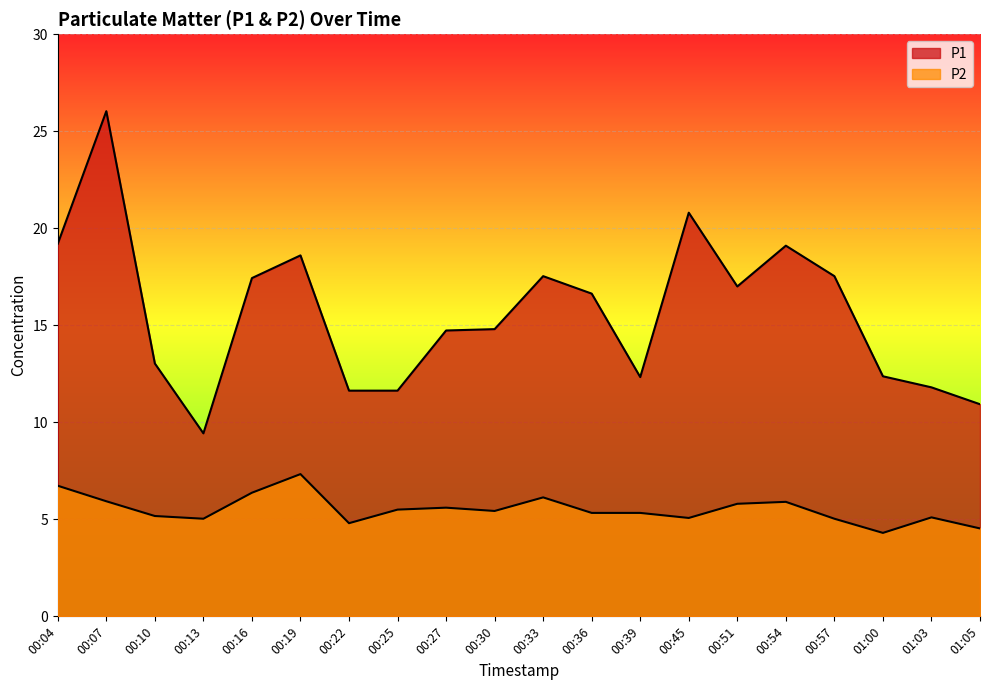

The value of P2 at 00:57 is 2.5. True or false?

False